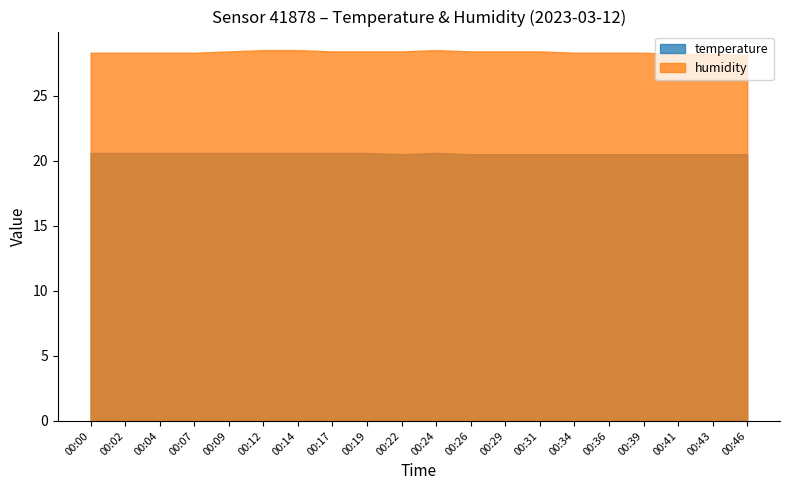

In temperature, how many points are higher than both neighbors (excluding endpoints)?

1